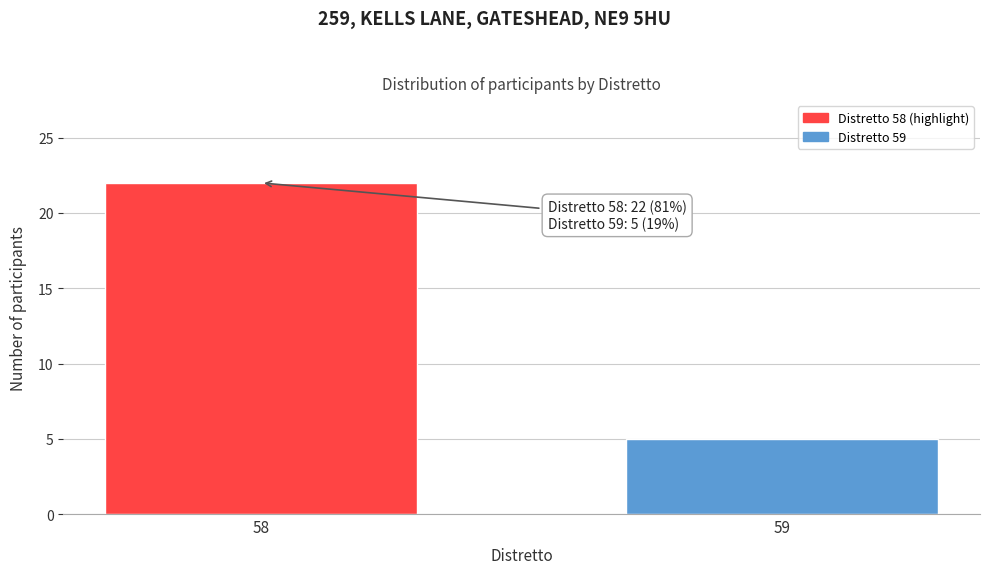

Reading left to right, extract all data points from this chart.

22	5